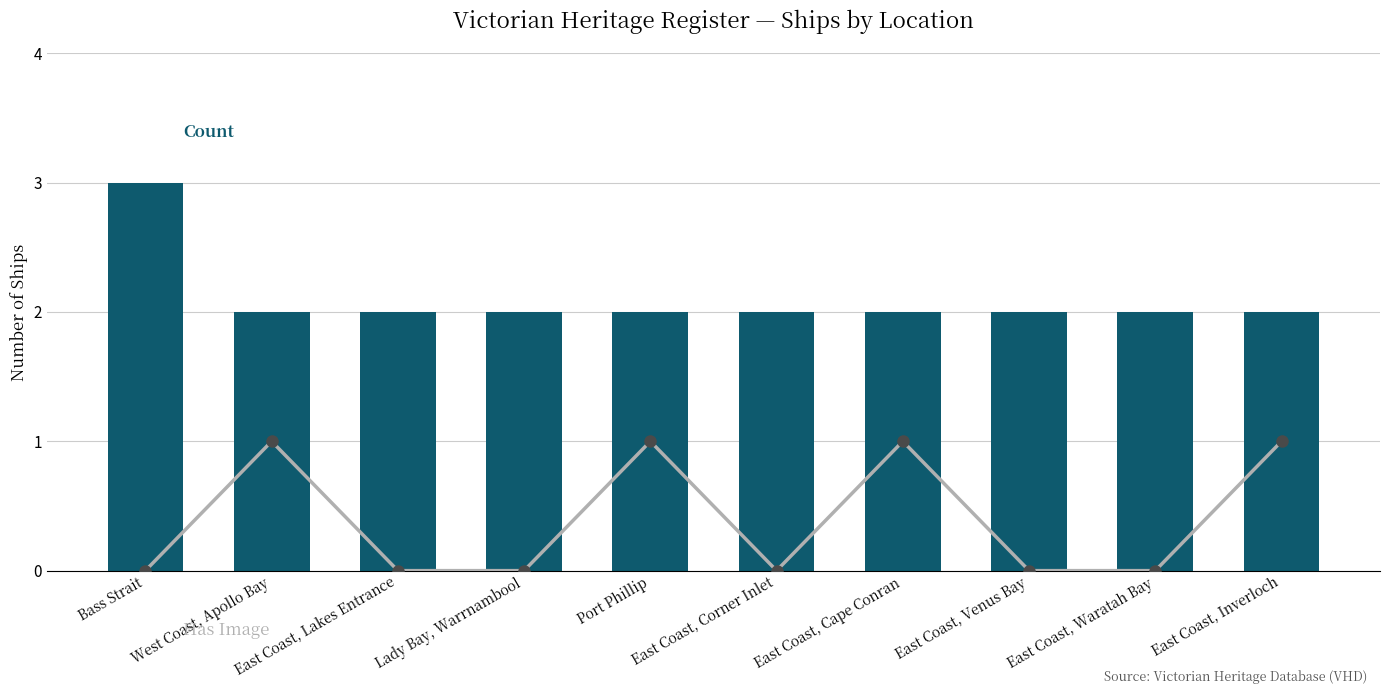

Which category has the lowest value across all series?

Bass Strait